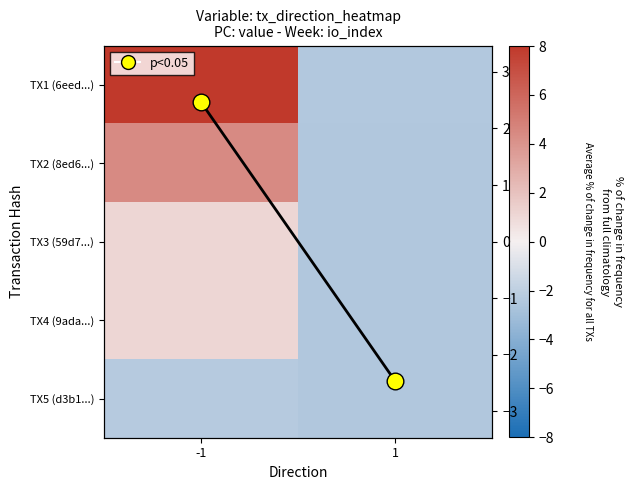

True or false: TX2 (8ed6...) has a value of 1.0 at -1.

False